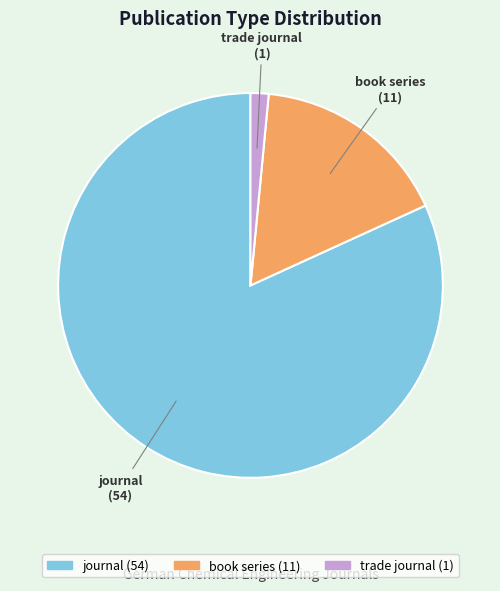

Rank the categories by value from highest to lowest.

journal, book series, trade journal